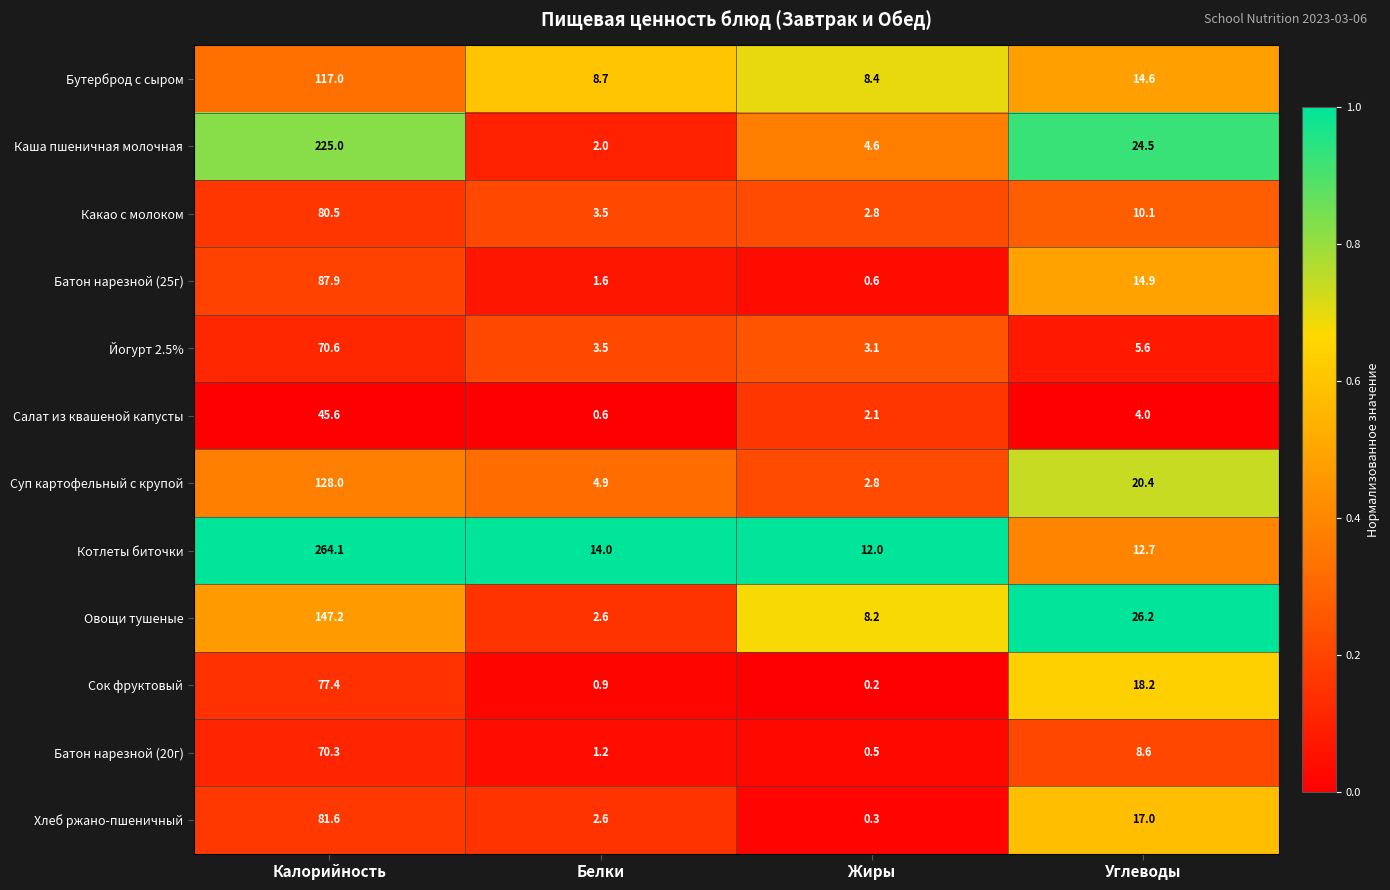

The value of Йогурт 2.5% at Углеводы is 5.6. True or false?

True